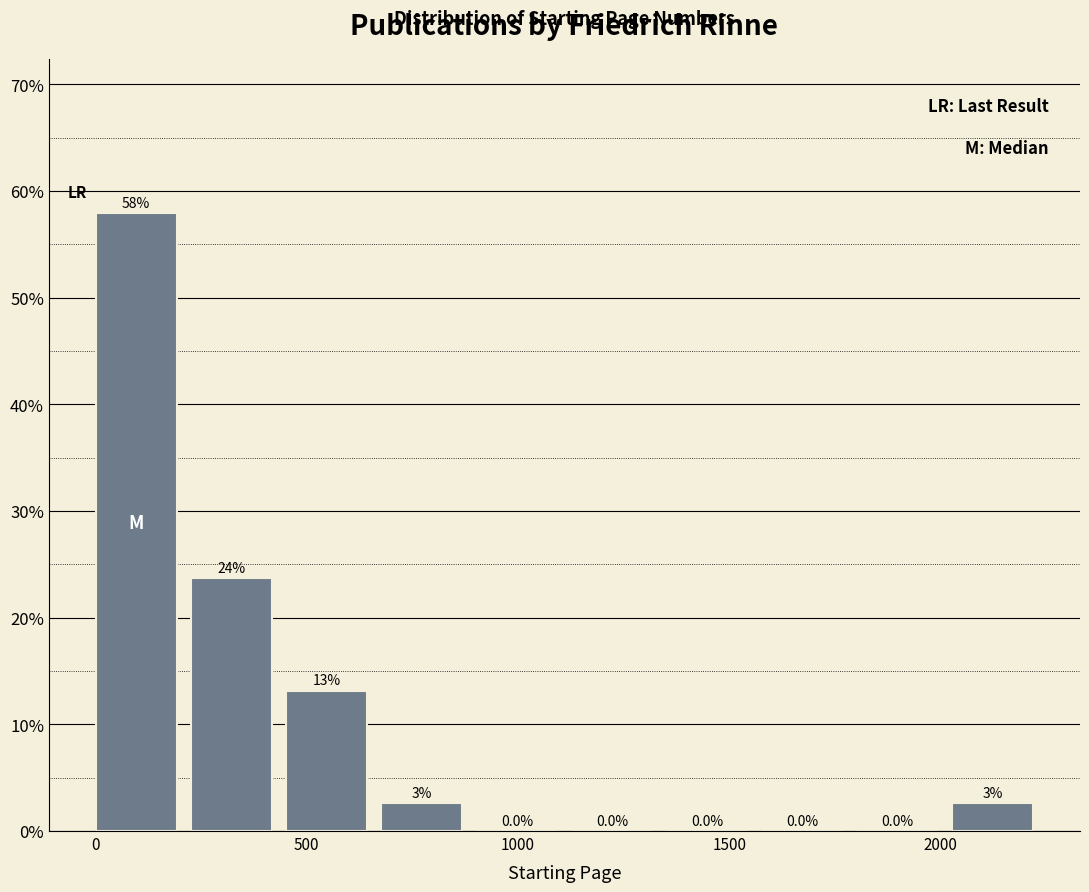

Which range on the x-axis has the tallest bar?

0 to 250